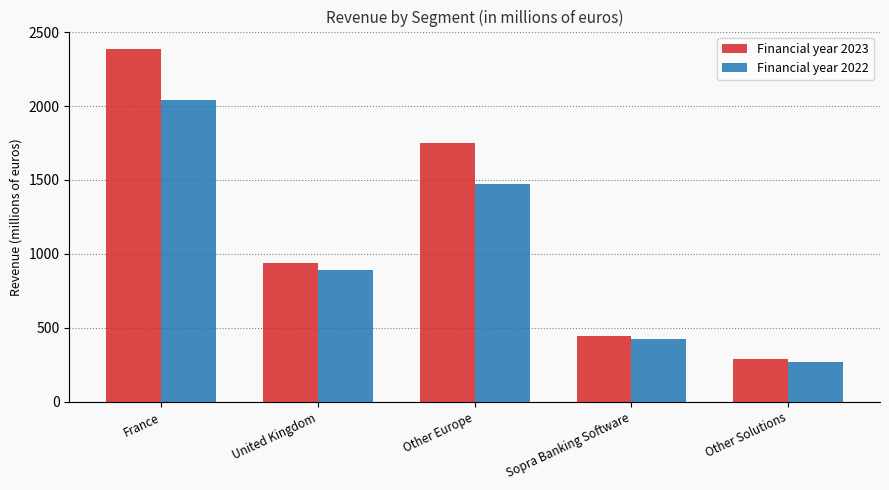

The Financial year 2023 series shows 949.5 at France. True or false?

False